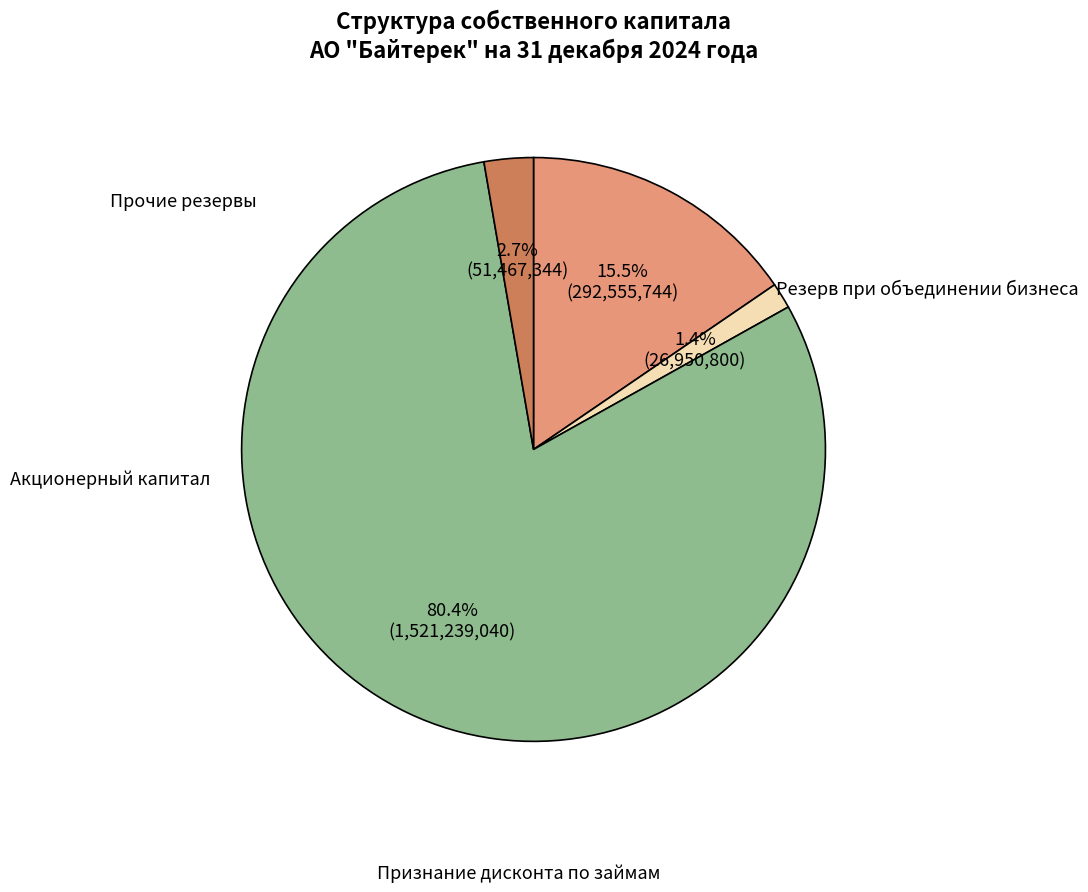

Is there a majority slice in this chart?

Yes